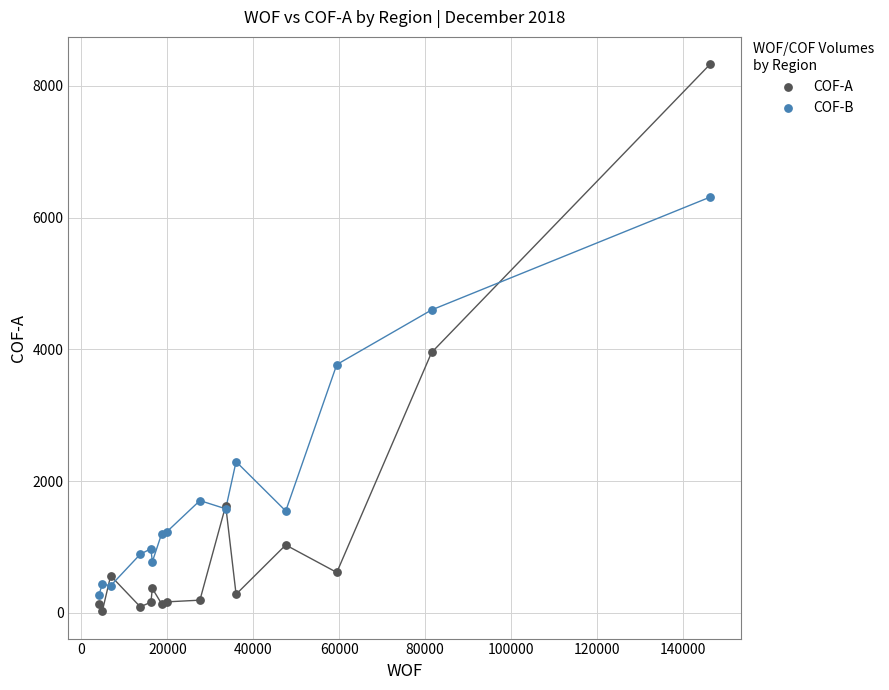

What is the X range (max minus min) for the scatter plot?

142277